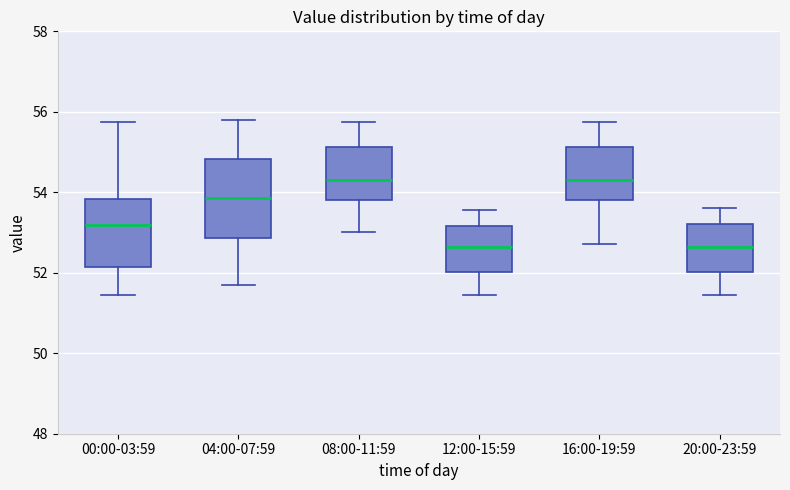

Reading left to right, transcribe this box plot: for each box, give where its median line is, the range the box spans, and where its two whiskers end, as read against the y-axis. The values are not printed on the chart, so give them approximately, as read against the axis.

00:00-03:59: median 53.2, box 52.2 to 53.8, whiskers 51.4 to 55.8
04:00-07:59: median 53.8, box 52.8 to 54.8, whiskers 51.8 to 55.8
08:00-11:59: median 54.2, box 53.8 to 55.2, whiskers 53.0 to 55.8
12:00-15:59: median 52.6, box 52.0 to 53.2, whiskers 51.4 to 53.6
16:00-19:59: median 54.2, box 53.8 to 55.2, whiskers 52.8 to 55.8
20:00-23:59: median 52.6, box 52.0 to 53.2, whiskers 51.4 to 53.6